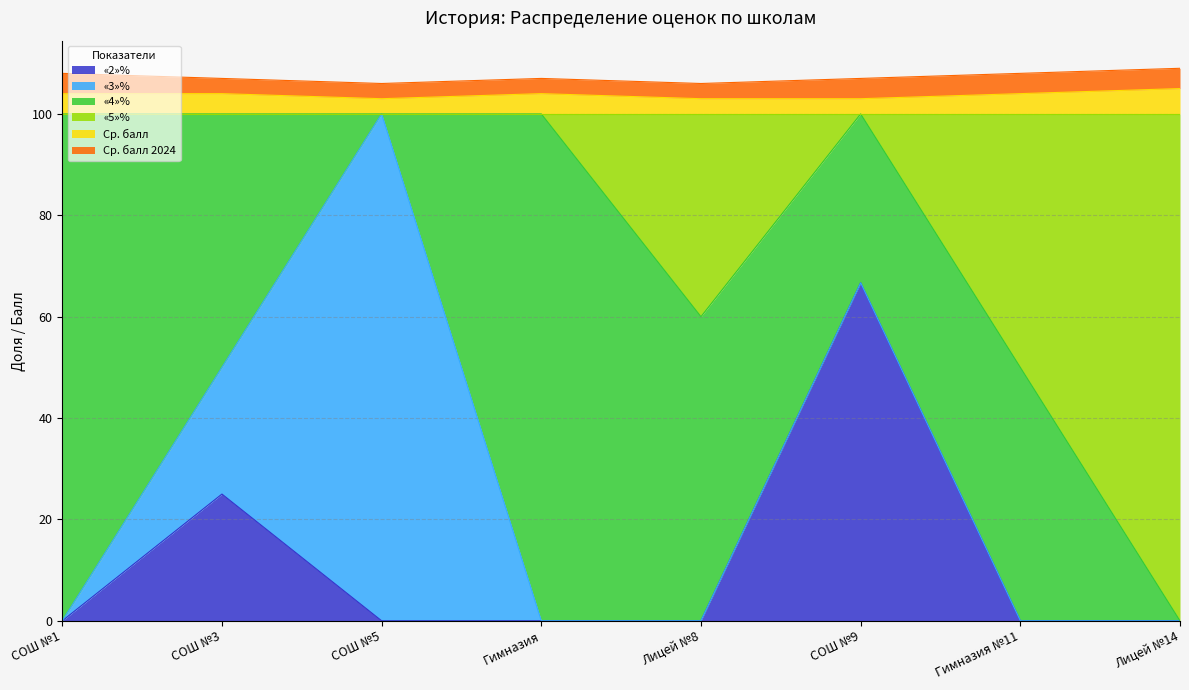

At which label does «2»% reach its peak?

СОШ №9